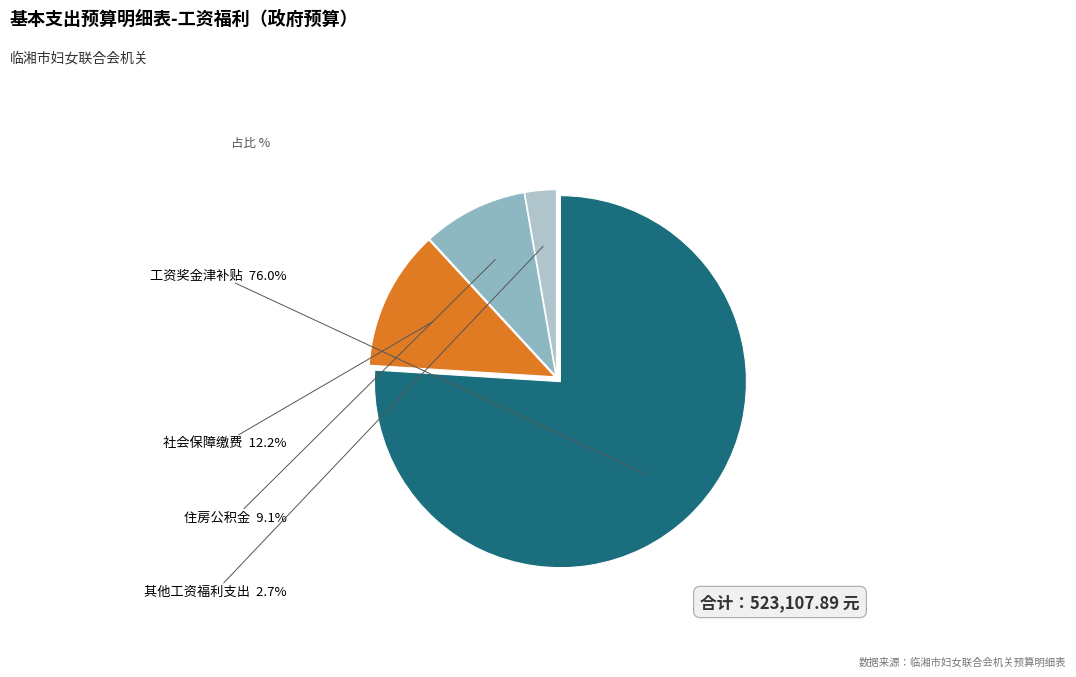

Rank the categories by value from highest to lowest.

工资奖金津补贴, 社会保障缴费, 住房公积金, 其他工资福利支出